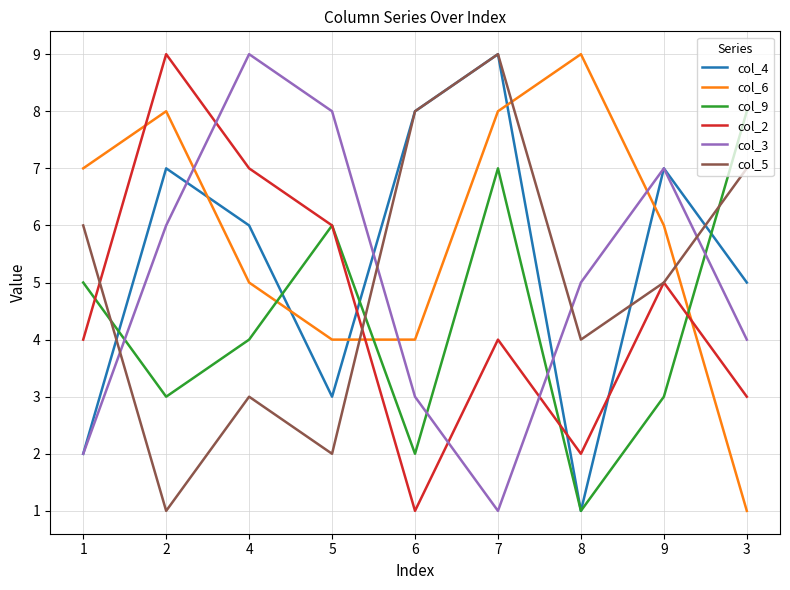

Rank the categories by col_3 value from highest to lowest.

4, 5, 9, 2, 8, 3, 6, 1, 7